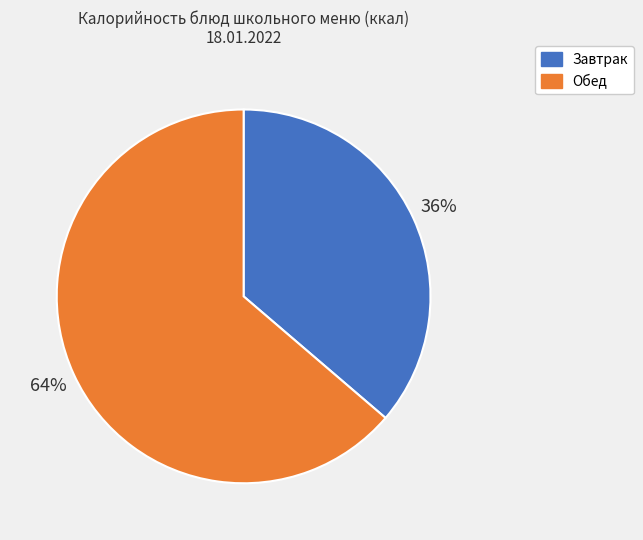

Approximately how many times larger is the value at Завтрак compared to Обед?

0.6